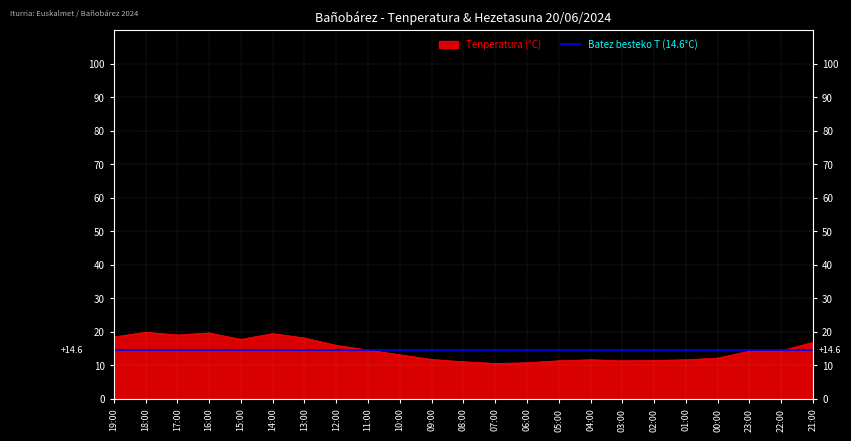

What is the average value?

14.6